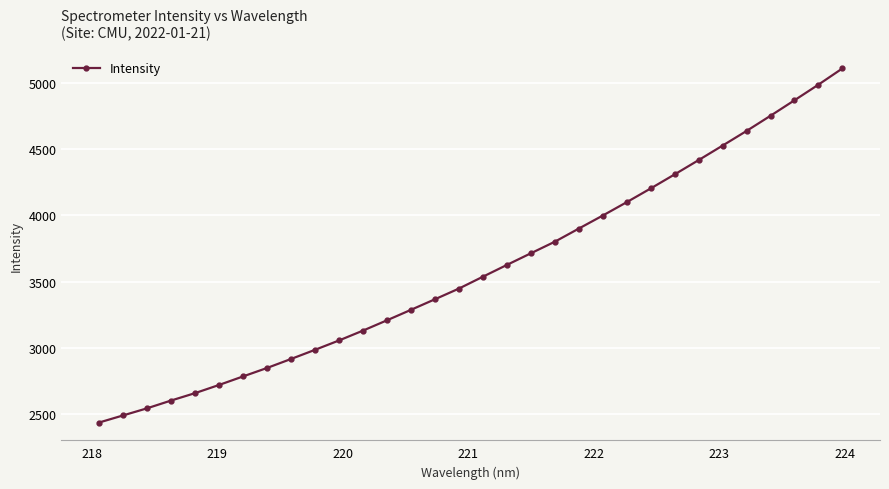

What is the difference between the maximum and minimum values?

2673.0